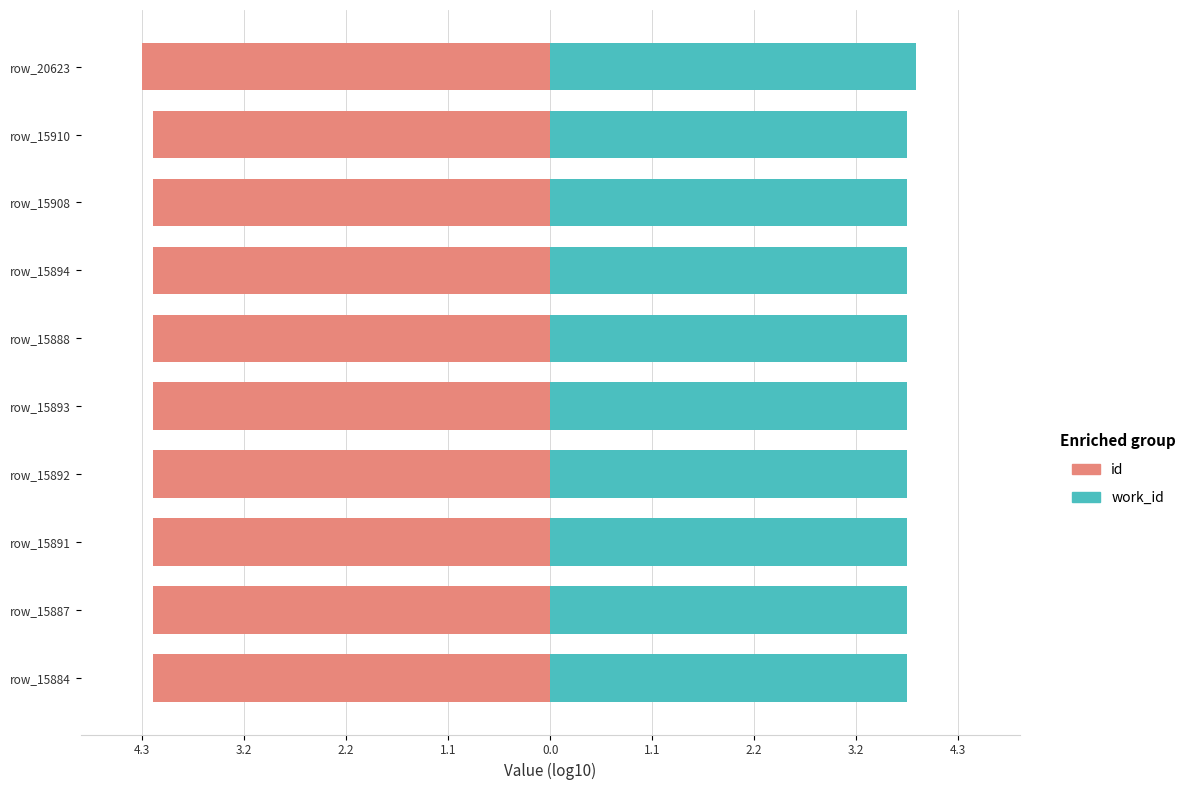

What is the highest value of the work_id series?

3.9